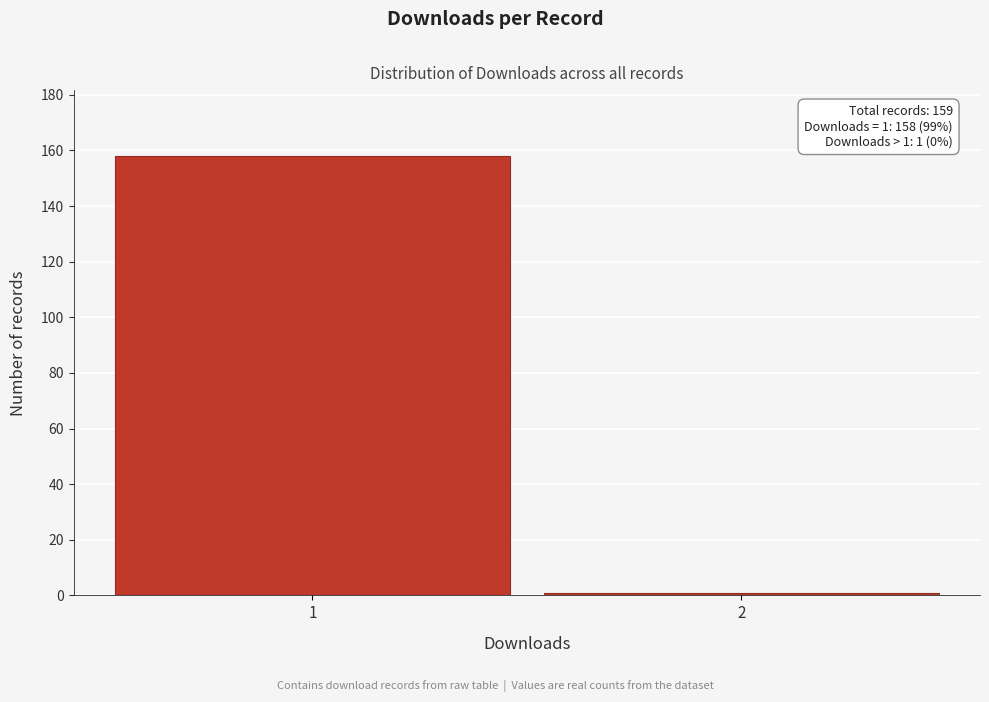

Reading right to left, extract all data points from this chart.

1	158